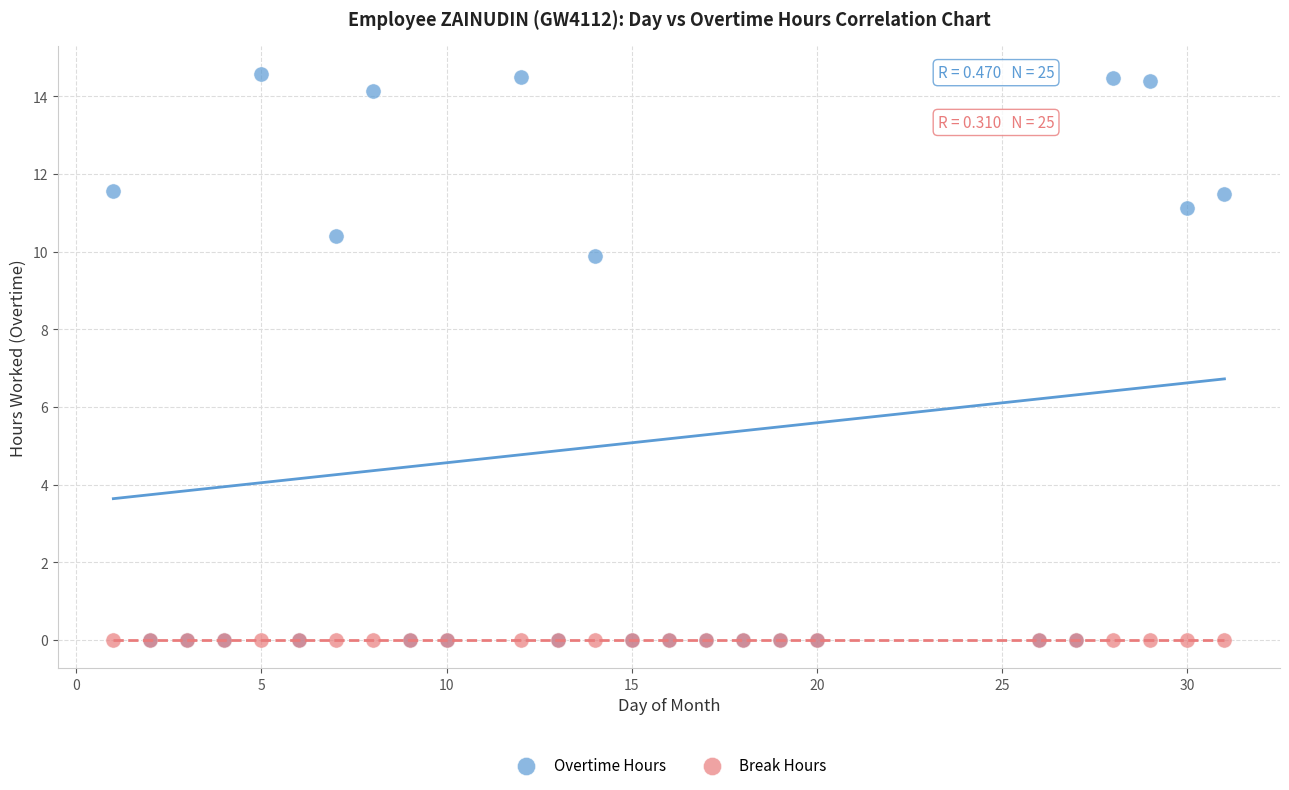

In the Overtime Hours series, what Y value is closest to 7?

9.9